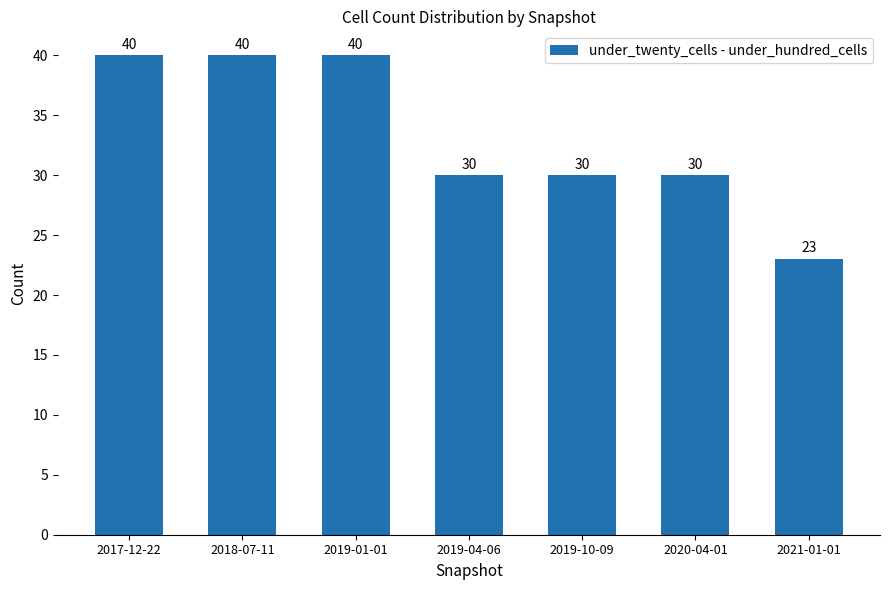

What is the label of the 6th bar from the right?

2018-07-11